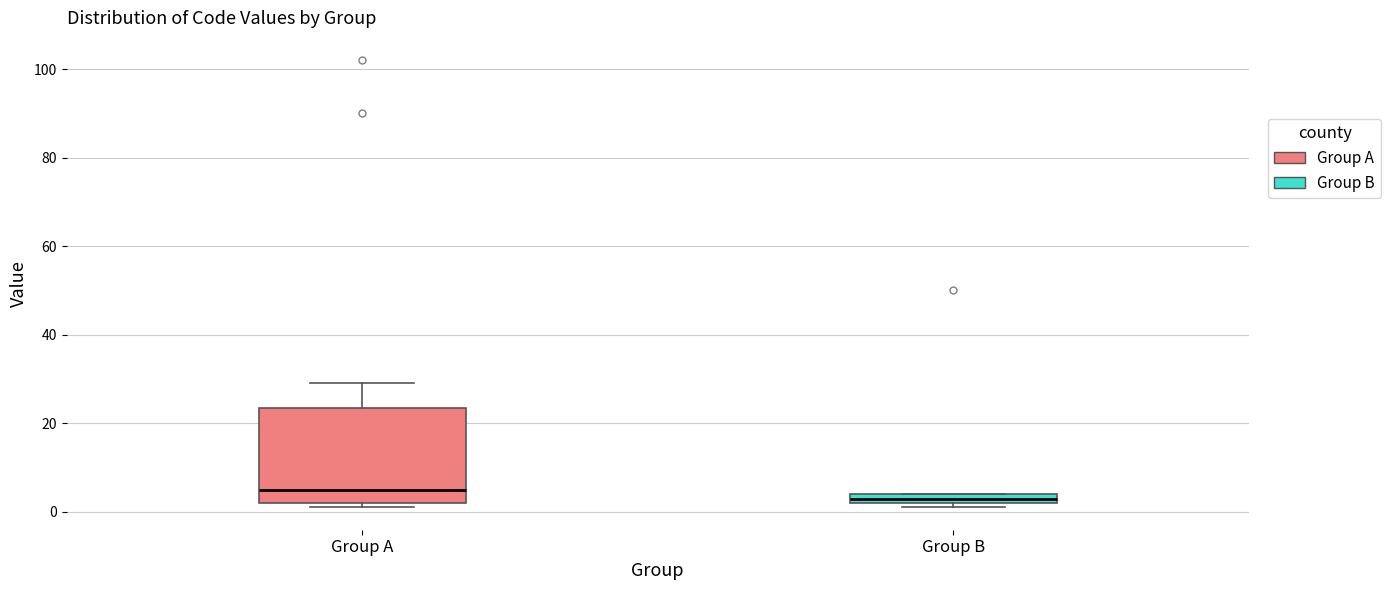

Where is the lower edge of the box for Group B on the y-axis? The values are not printed on the chart, so give them approximately, as read against the axis.

2